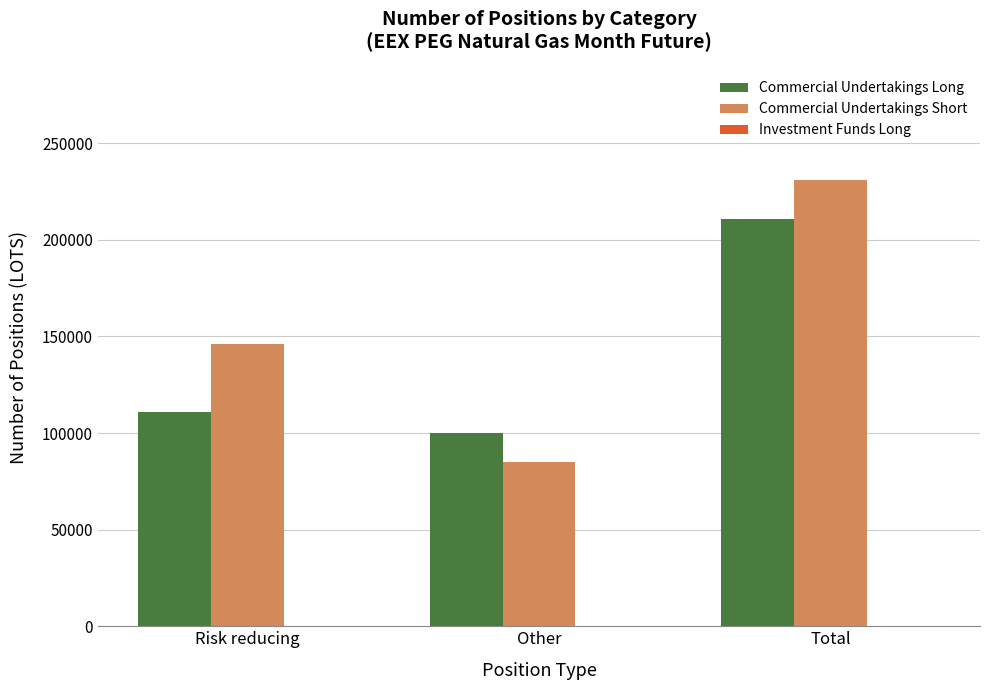

Is the value of Commercial Undertakings Short at Total greater than the value of Commercial Undertakings Long at Risk reducing?

Yes